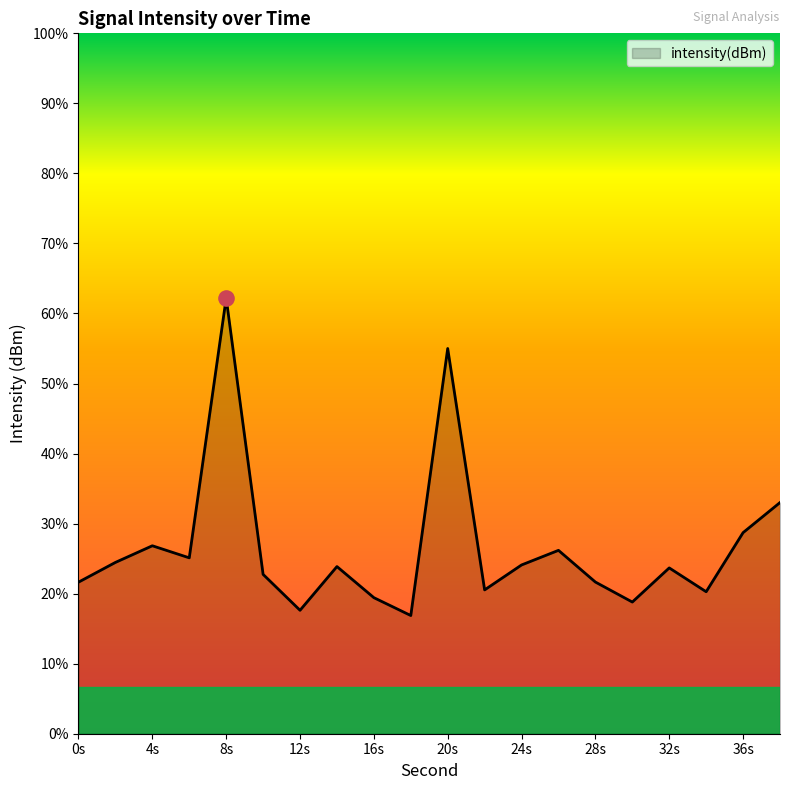

Between 22 and 14, which is larger?

14